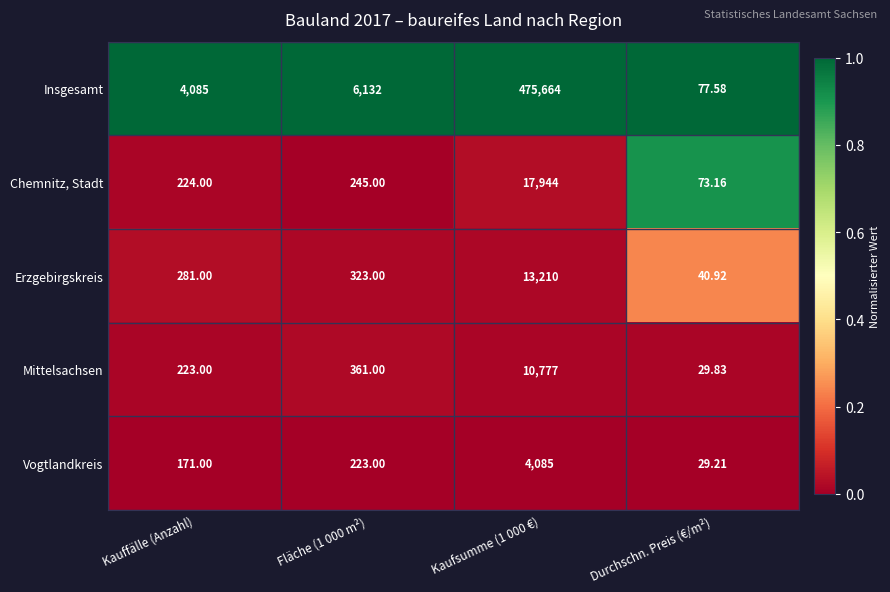

Which series changed the most between Kauffälle (Anzahl) and Durchschn. Preis (€/m²)?

Insgesamt